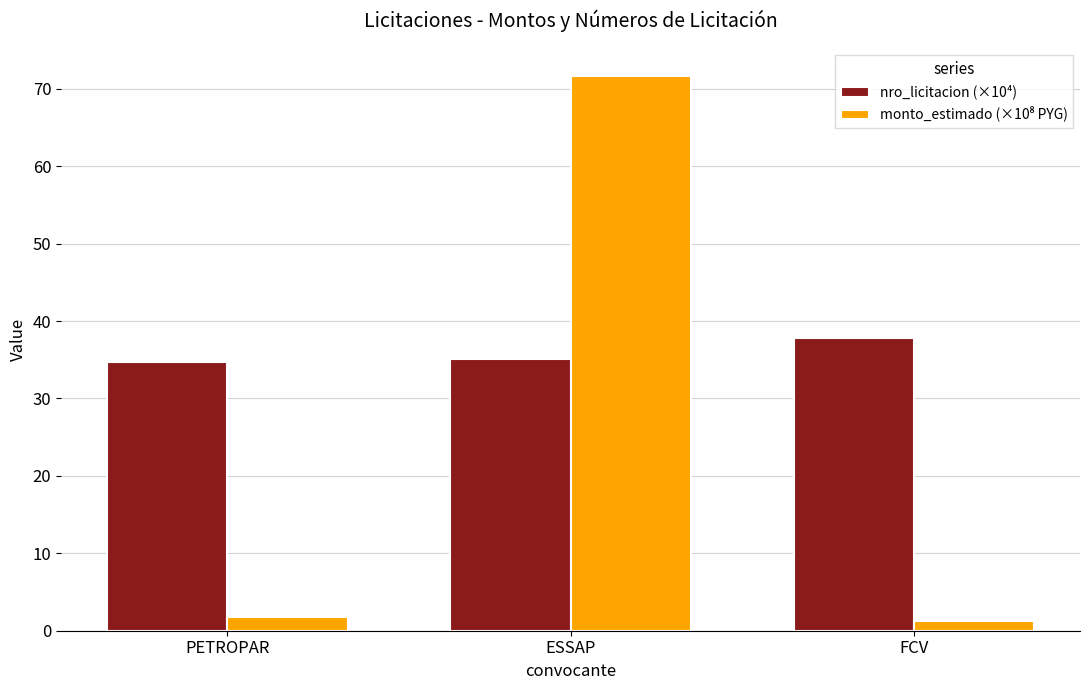

What is the sum of the nro_licitacion (×10⁴) values at PETROPAR and FCV?

72.6